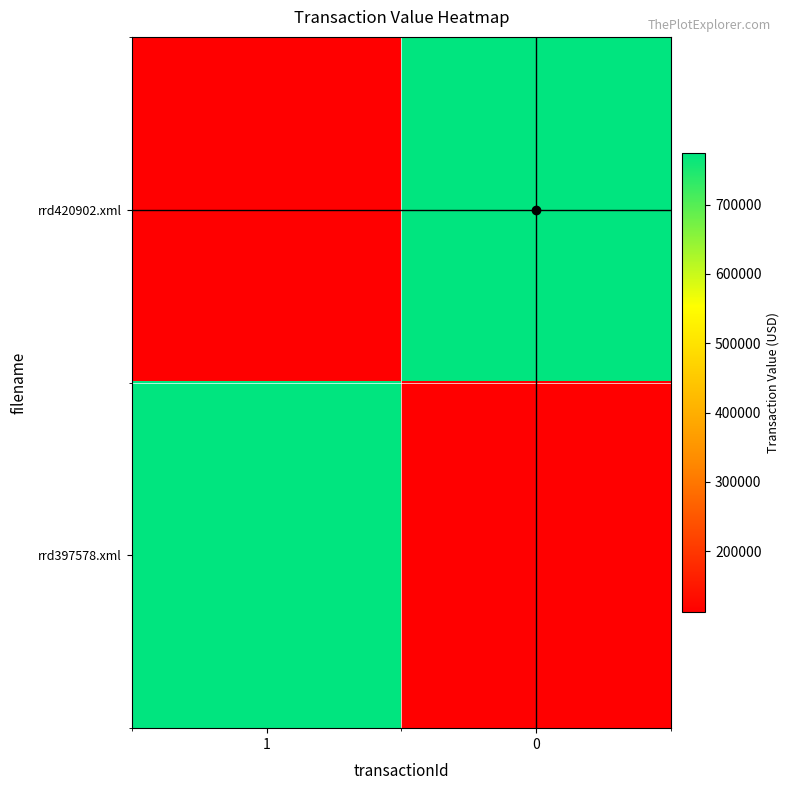

At which category is the sum across all series the highest?

1